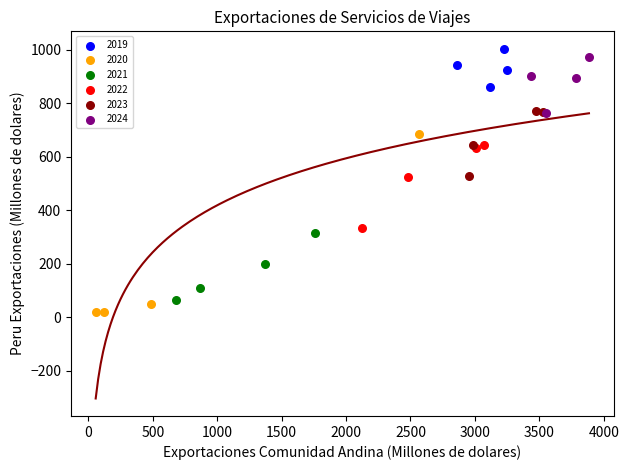

Which series has the widest spread of Y values?

2020